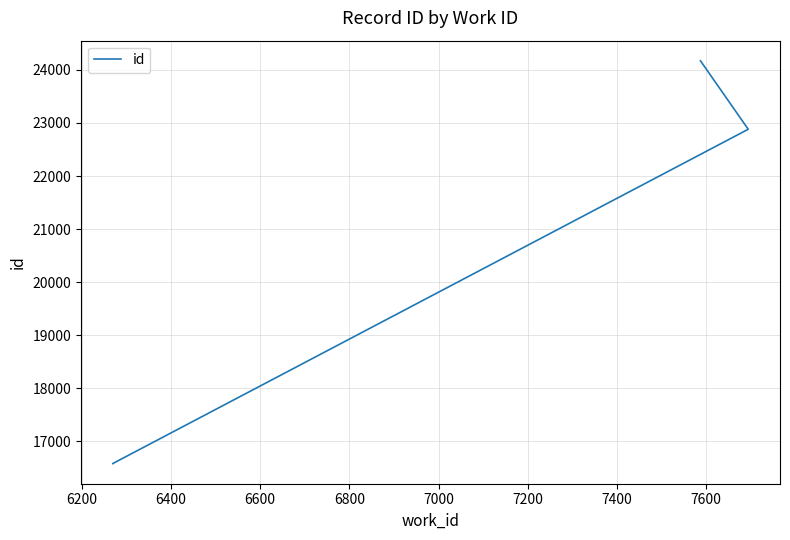

What is the maximum value shown in the chart?

24171